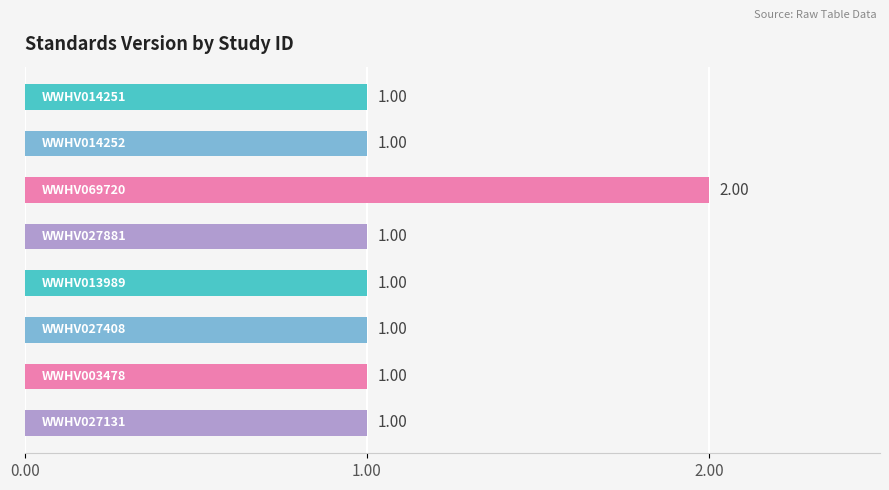

What is the maximum value shown in the chart?

2